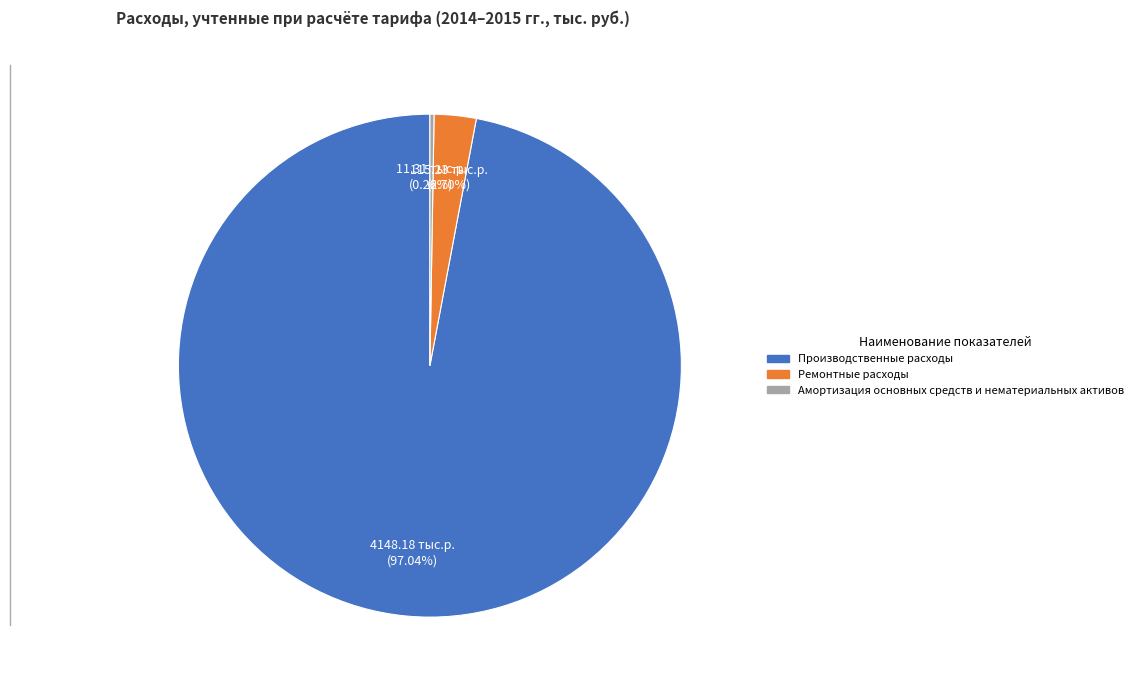

What is the majority slice?

Производственные расходы